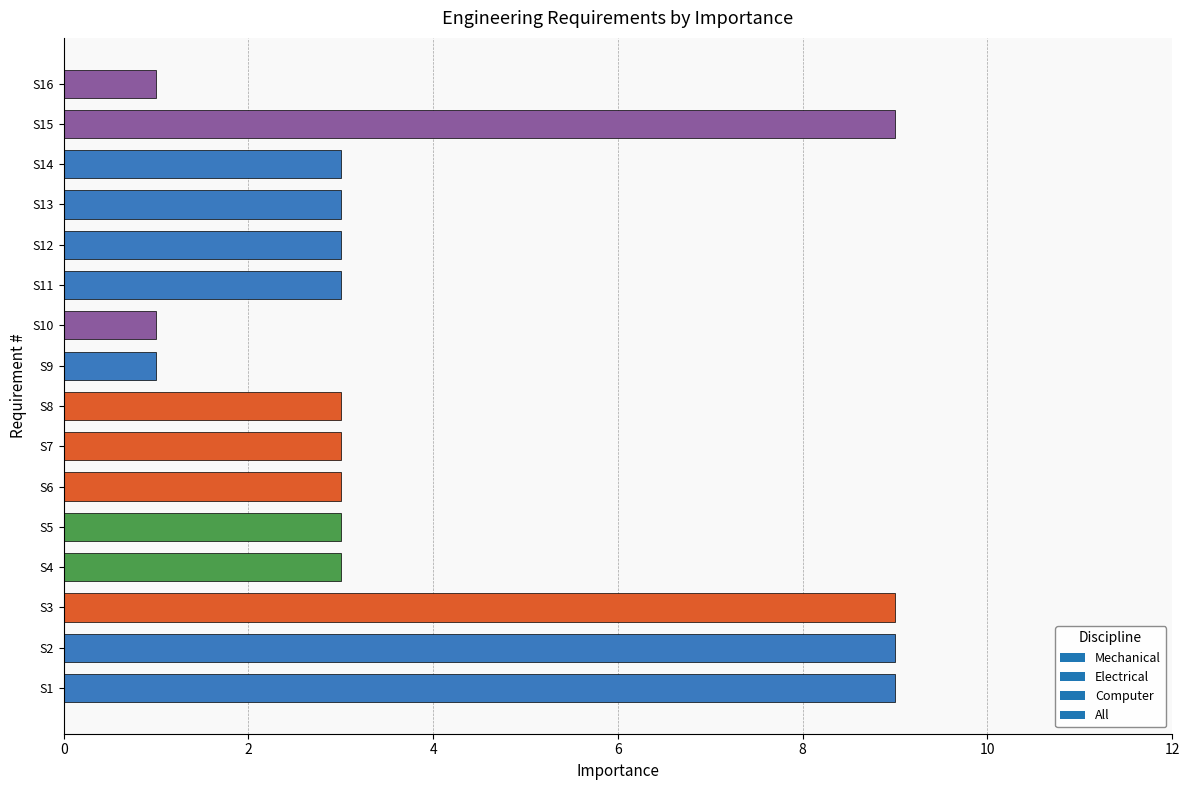

Between S4 and S9, which is larger?

S4